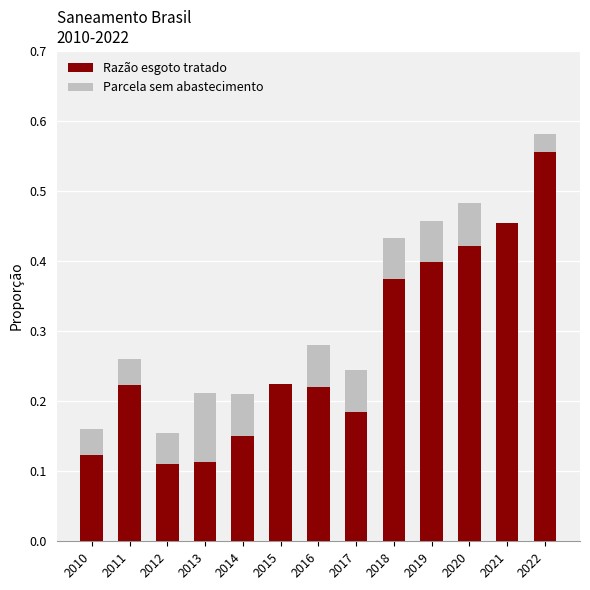

At which label does Razão esgoto tratado reach its peak?

2022